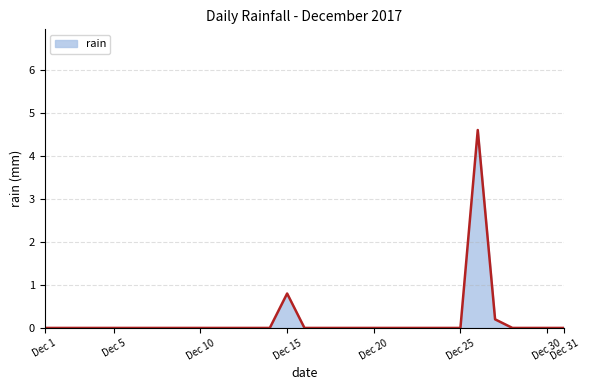

What is the greatest value displayed?

4.6